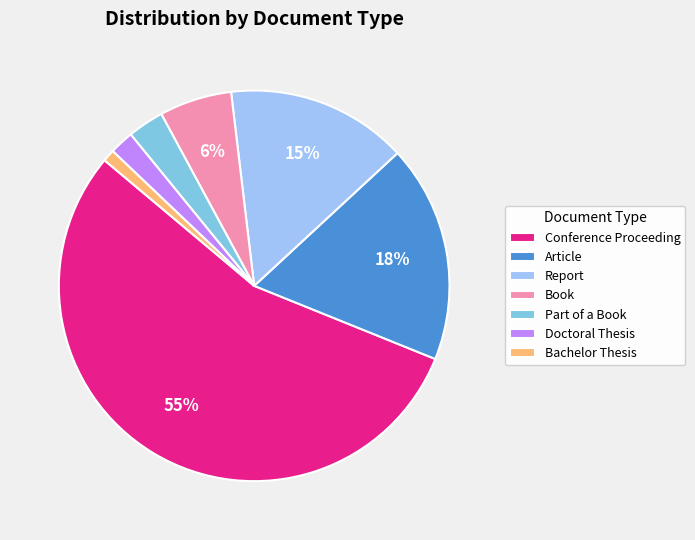

Rank the categories by value from lowest to highest.

Bachelor Thesis, Doctoral Thesis, Part of a Book, Book, Report, Article, Conference Proceeding